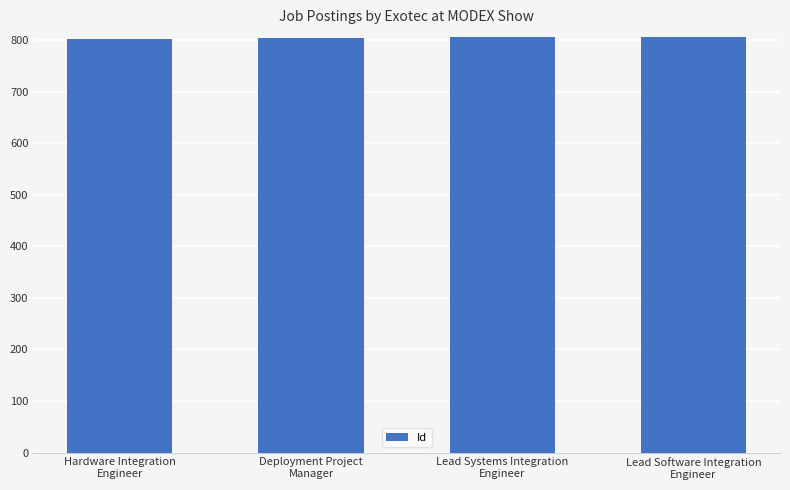

The value at Lead Software Integration
Engineer is 1113. True or false?

False